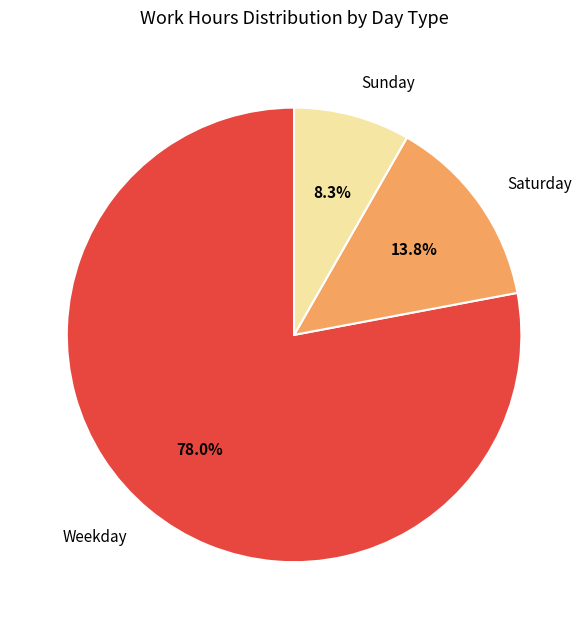

Is there a majority slice in this chart?

Yes